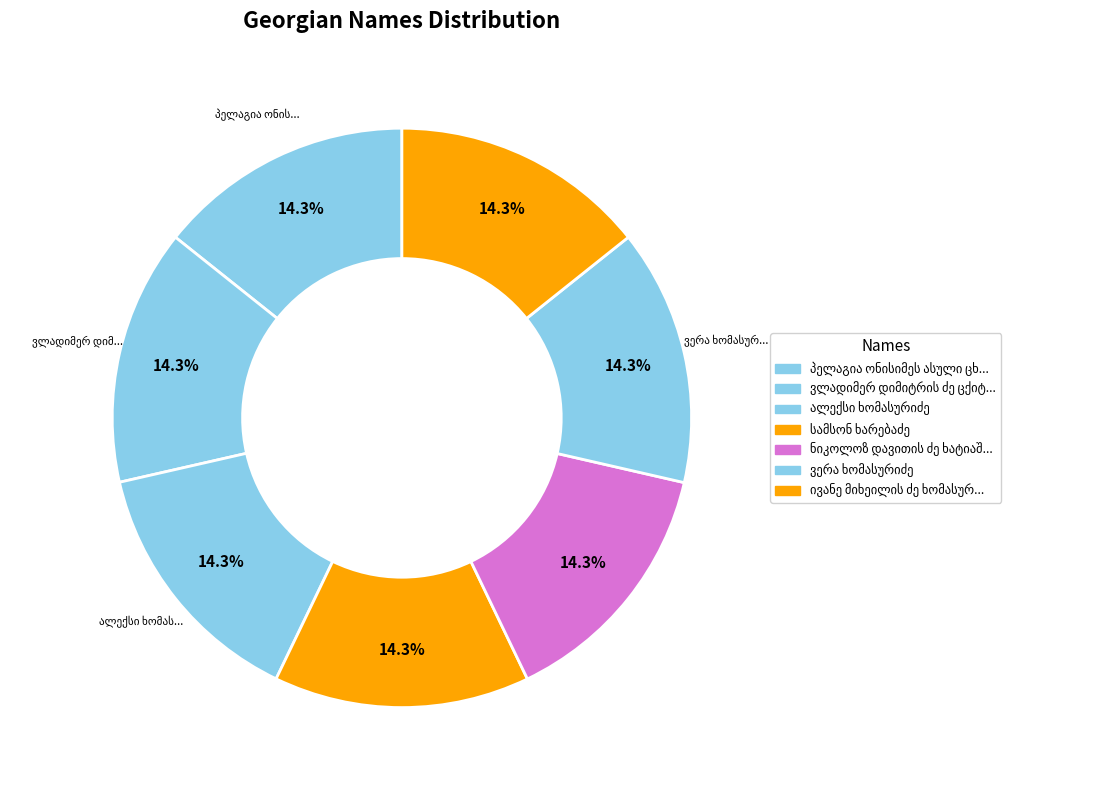

To the nearest percent, what portion does ვლადიმერ დიმიტრის ძე ცქიტიშვილი represent?

14%